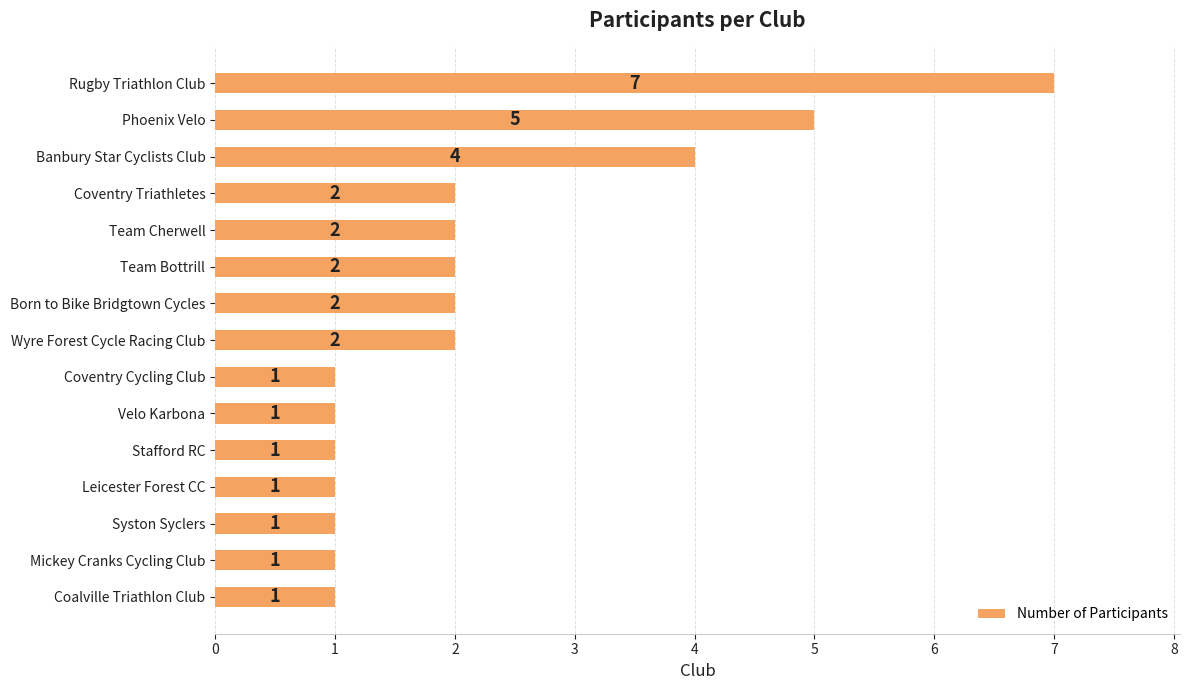

True or false: the data shows 2 at Velo Karbona.

False